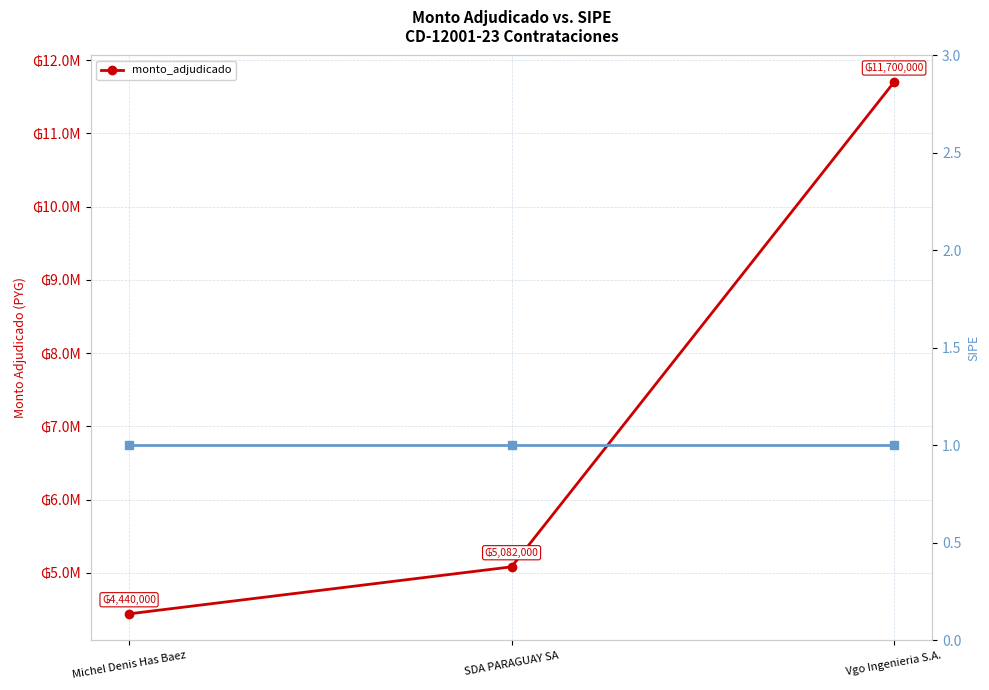

How many lines are shown in the chart?

1